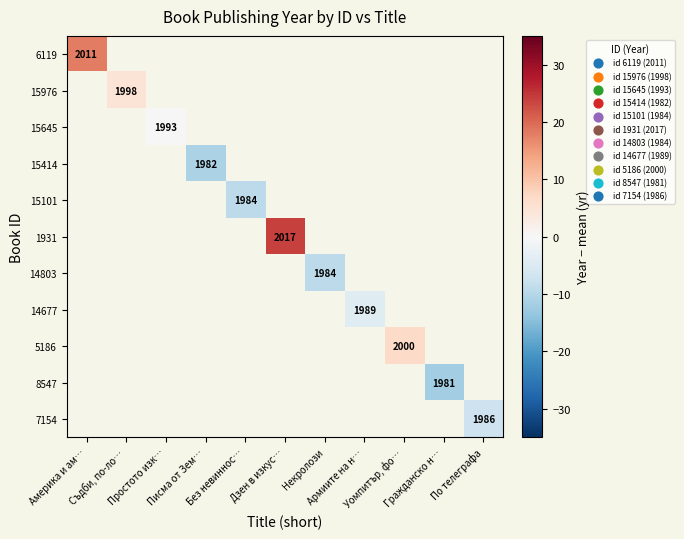

Count the number of categories in the chart.

11